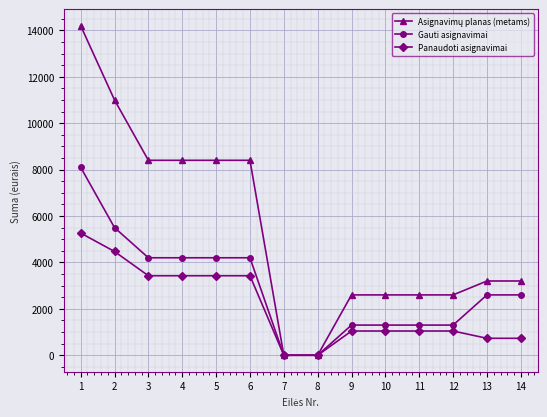

What is the value of the Gauti asignavimai point at the 1st from the left?

8100.0